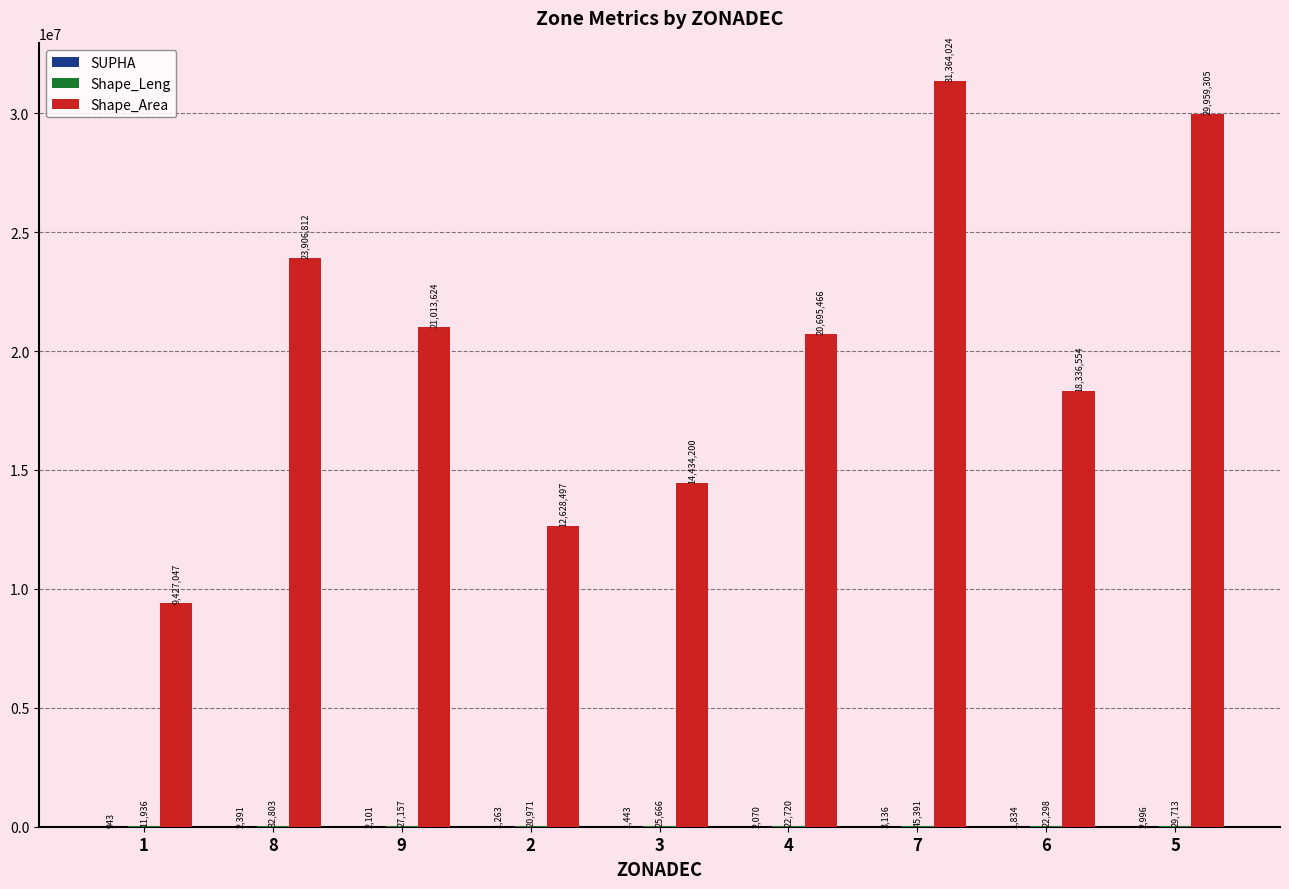

At which label is Shape_Area closest to 20395535?

4